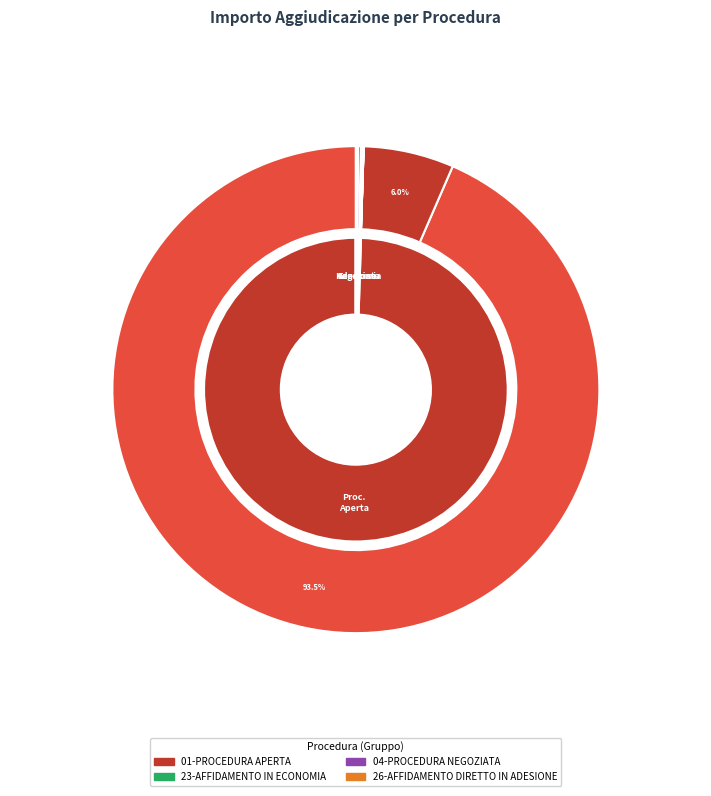

What percentage is NOT represented by 23-AFFIDAMENTO IN ECONOMIA (5)?

99.9%